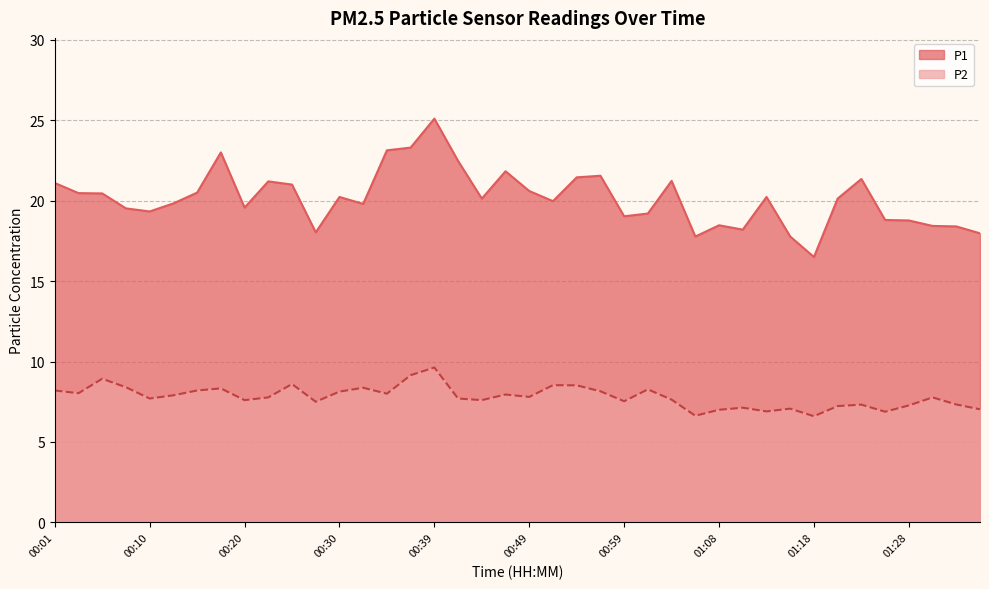

The value of P2 at 01:21 is 3.2. True or false?

False